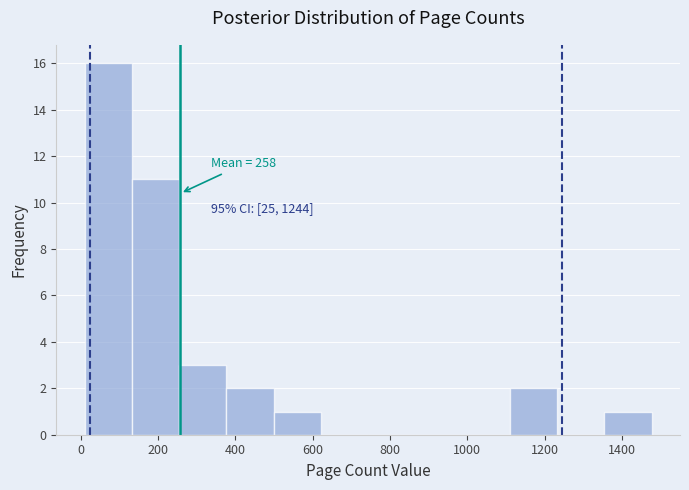

Over which range of the x-axis is the bar tallest?

20 to 140